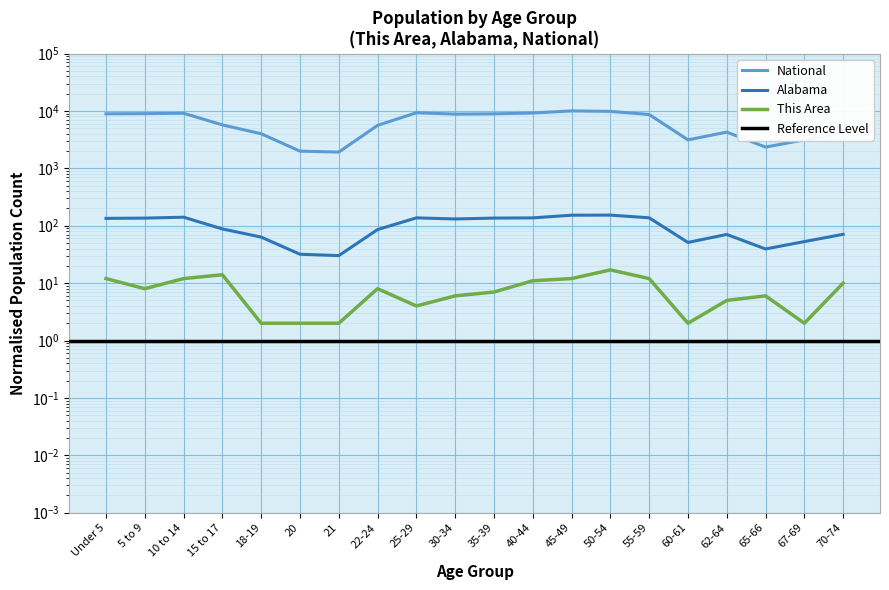

Rank the series at 15 to 17 from highest to lowest value.

National, Alabama, This Area